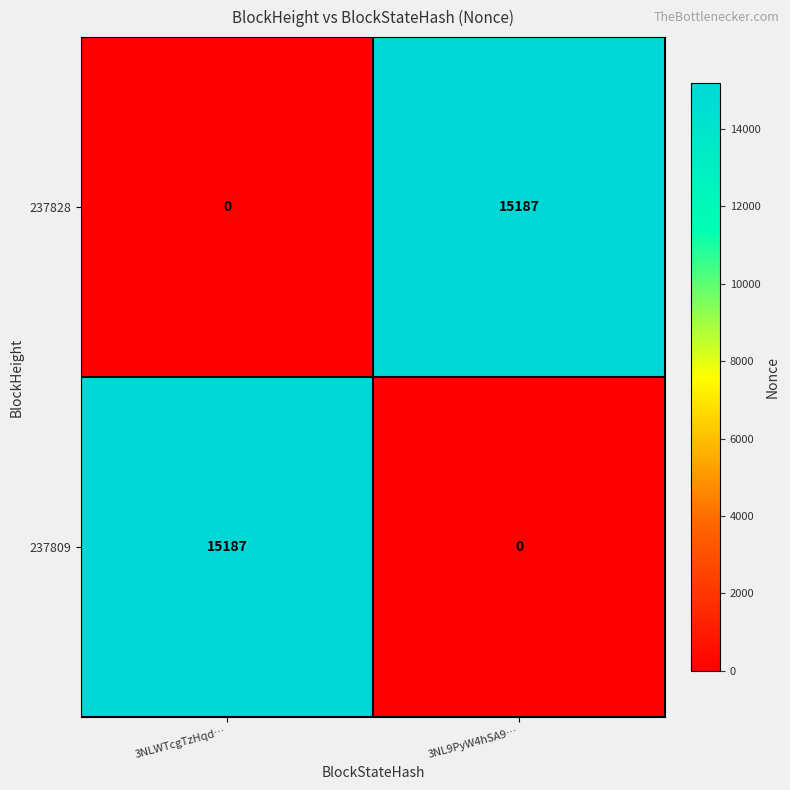

How many values in 237809 are above zero?

1